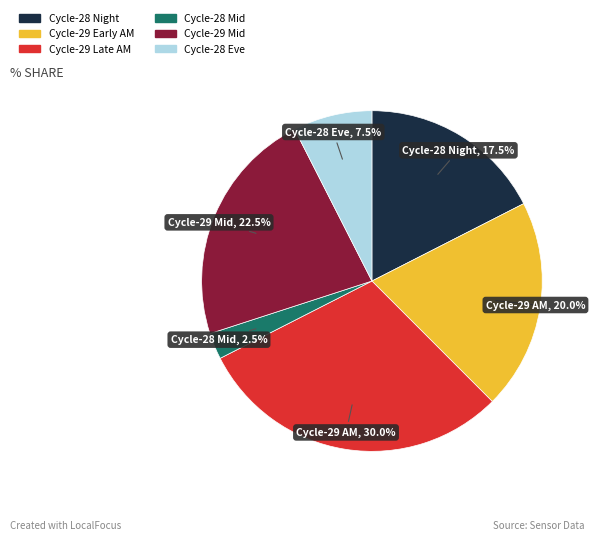

How many segments does this pie chart have?

6